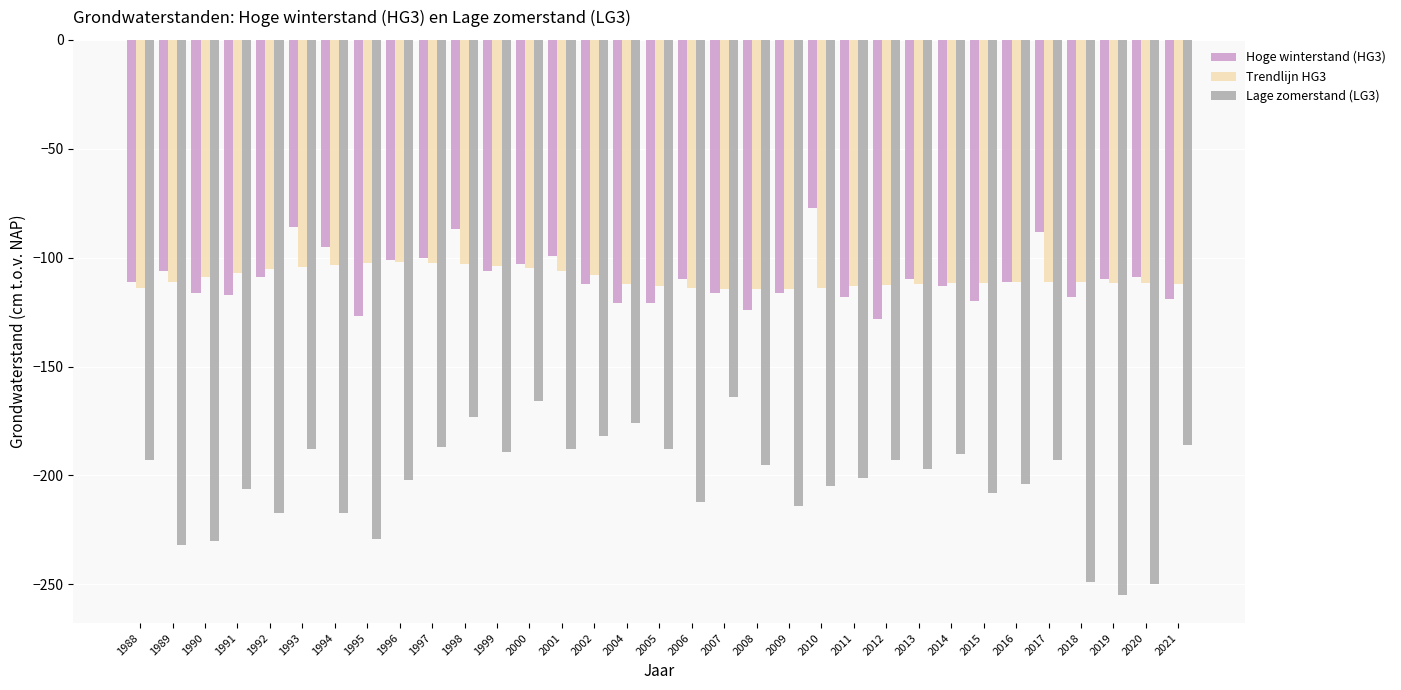

Between 1988 and 2018, which series saw the biggest shift?

Lage zomerstand (LG3)